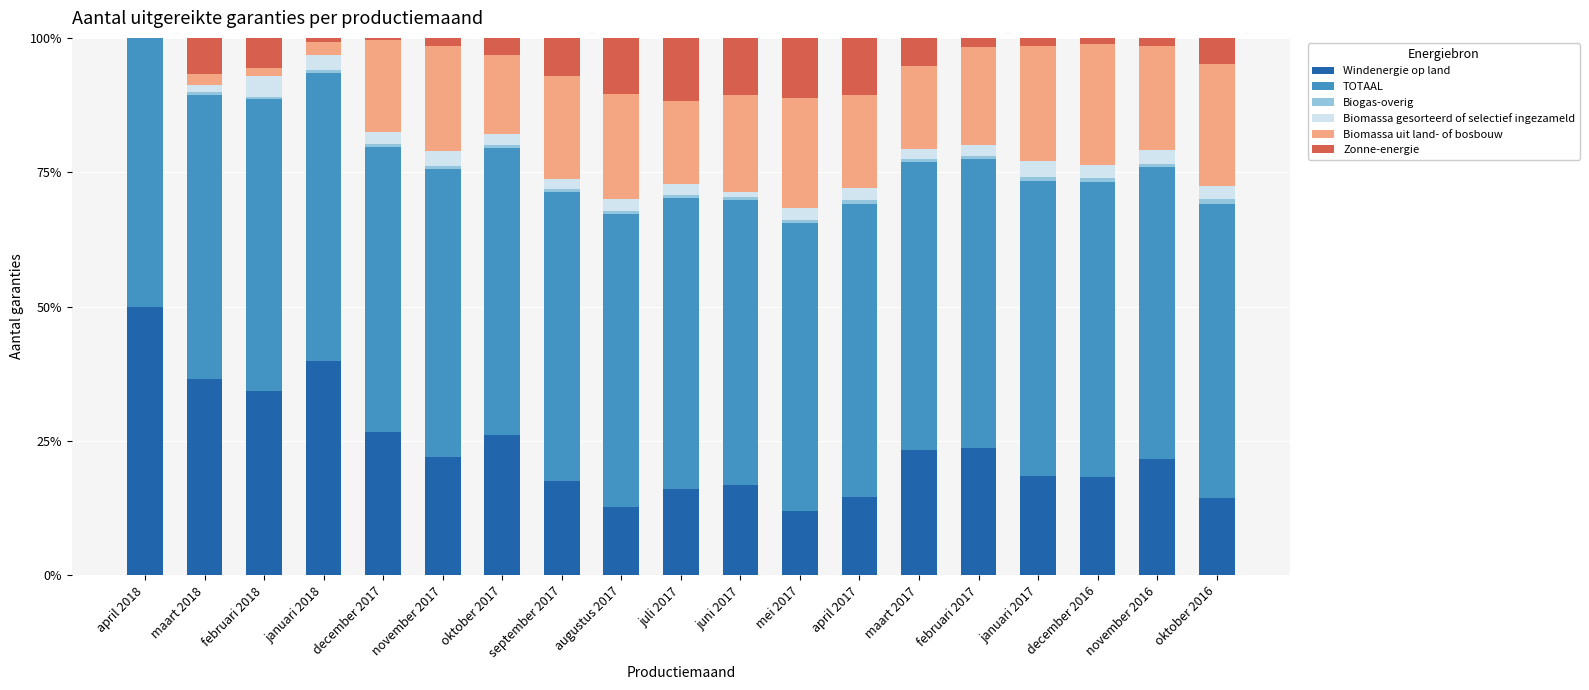

What is the maximum value for Windenergie op land?

50.0